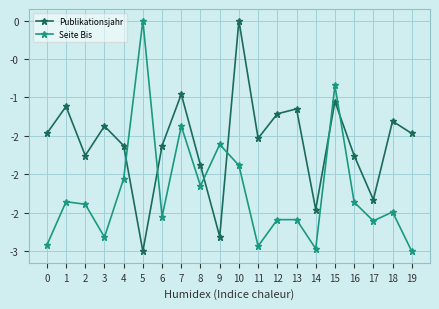

What is the difference between the second highest and second lowest values in the Seite Bis series?

2.1